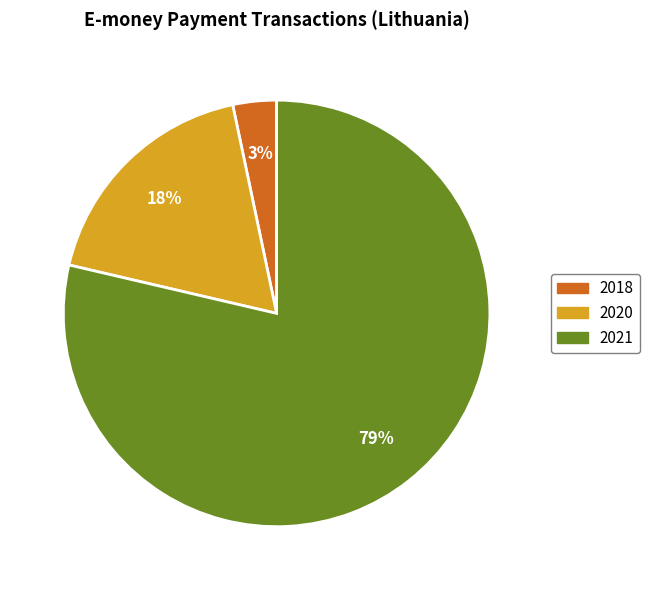

Combined, do 2020 and 2018 account for over 50%?

No